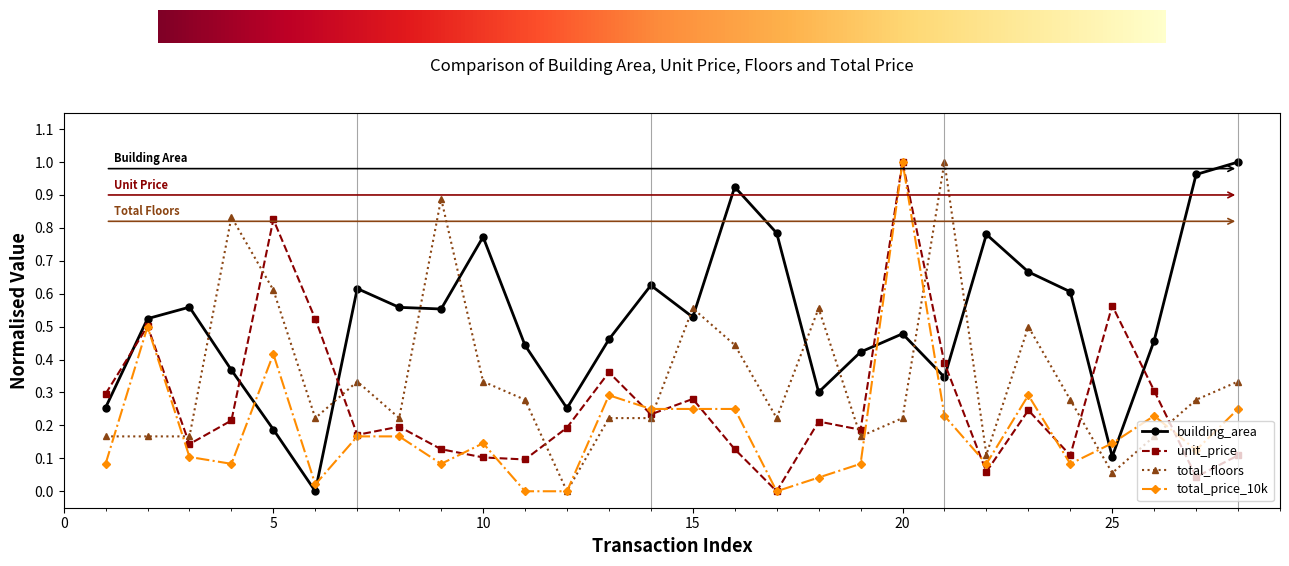

How many interior local valleys does the building_area series have?

7